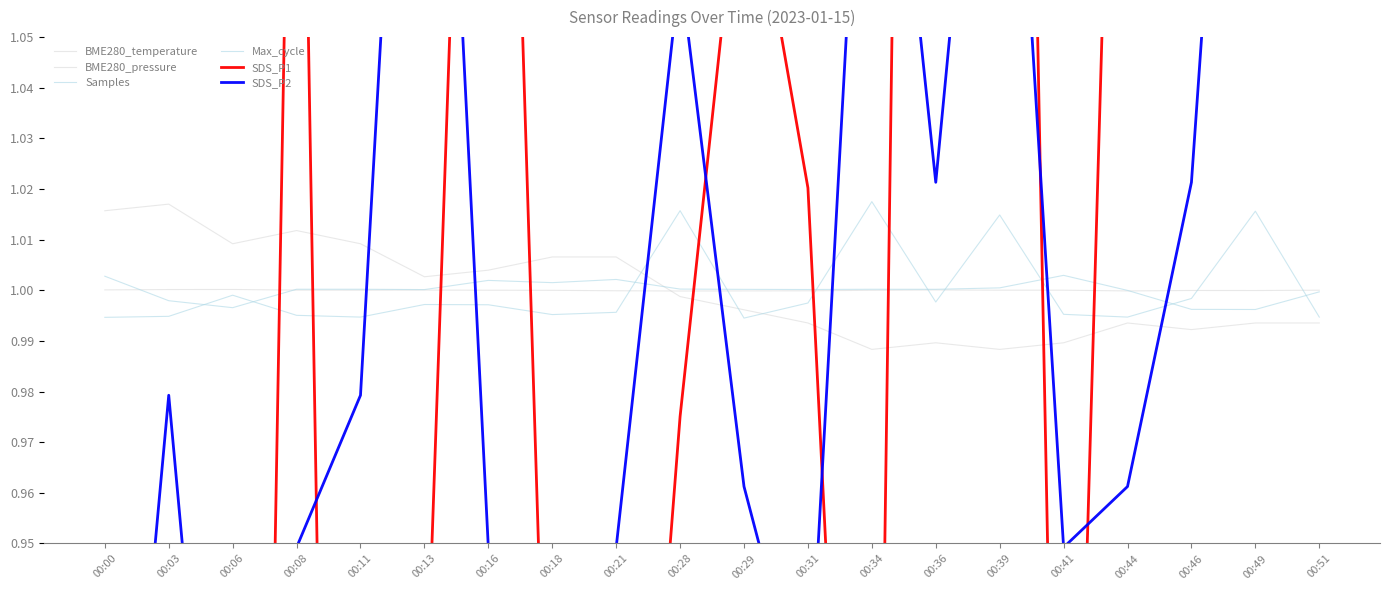

Reading left to right, extract all data points from this chart.

BME280_temperature: 1.0	1.0	1.0	1.0	1.0	1.0	1.0	1.0	1.0	1.0	1.0	1.0	1.0	1.0	1.0	1.0	1.0	1.0	1.0	1.0
BME280_pressure: 1.0	1.0	1.0	1.0	1.0	1.0	1.0	1.0	1.0	1.0	1.0	1.0	1.0	1.0	1.0	1.0	1.0	1.0	1.0	1.0
Samples: 1.0	1.0	1.0	1.0	1.0	1.0	1.0	1.0	1.0	1.0	1.0	1.0	1.0	1.0	1.0	1.0	1.0	1.0	1.0	1.0
Max_cycle: 1.0	1.0	1.0	1.0	1.0	1.0	1.0	1.0	1.0	1.0	1.0	1.0	1.0	1.0	1.0	1.0	1.0	1.0	1.0	1.0
SDS_P1: 0.6	0.8	0.5	1.2	0.4	0.9	1.3	0.9	0.8	1.0	1.1	1.0	0.8	1.7	1.4	0.8	1.2	1.1	1.3	1.3
SDS_P2: 0.8	1.0	0.8	0.9	1.0	1.2	0.9	0.7	0.9	1.1	1.0	0.9	1.1	1.0	1.2	0.9	1.0	1.0	1.2	1.2